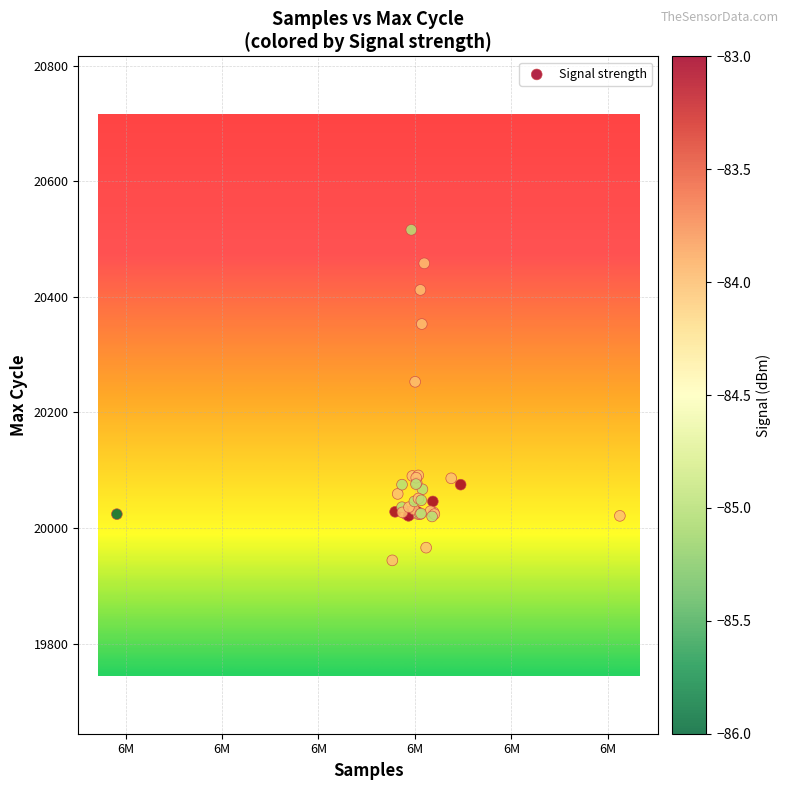

What Y value in the scatter plot is closest to 20230?

20253